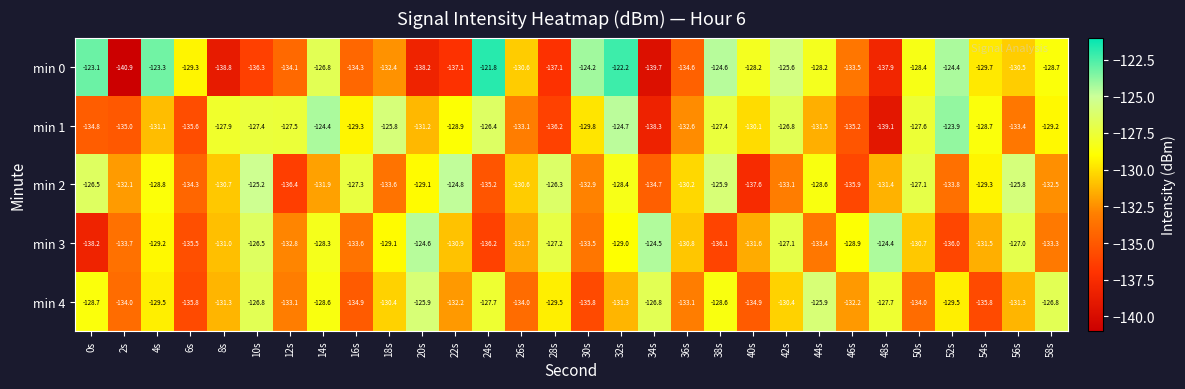

Rank the series by their maximum value, from lowest to highest.

min 4, min 2, min 3, min 1, min 0